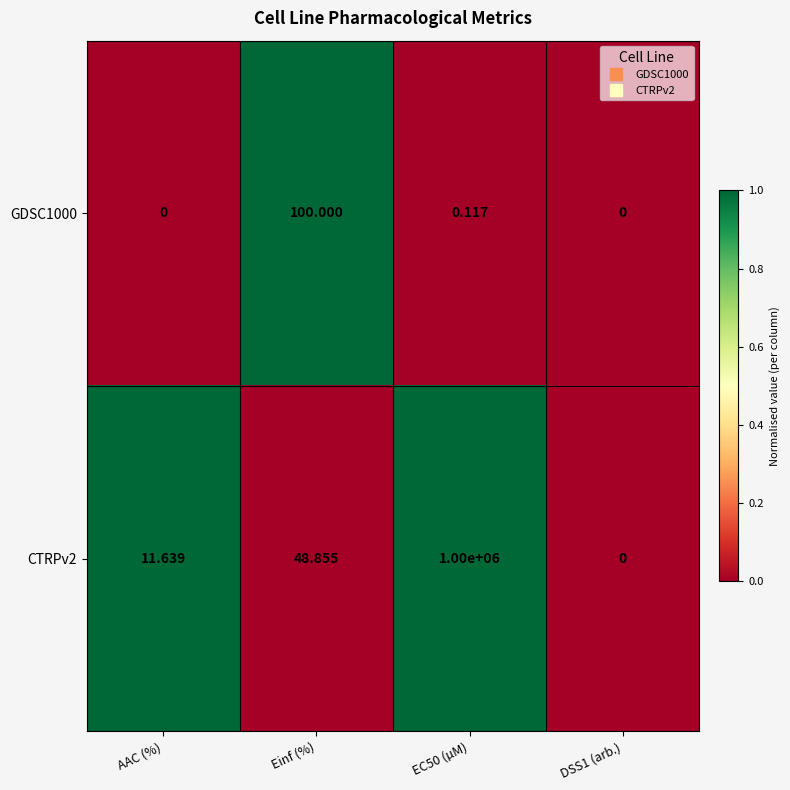

At which label is CTRPv2 closest to 500000?

Einf (%)